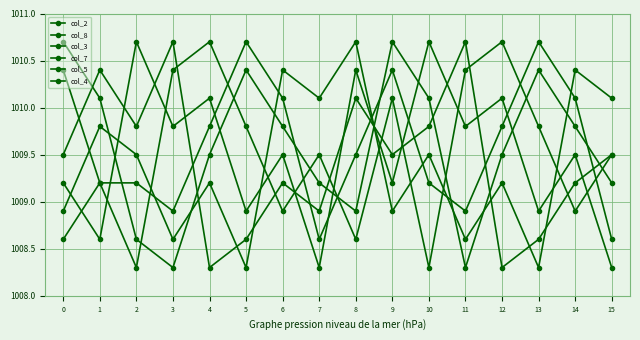

How many values in the col_3 series exceed 1009?

11